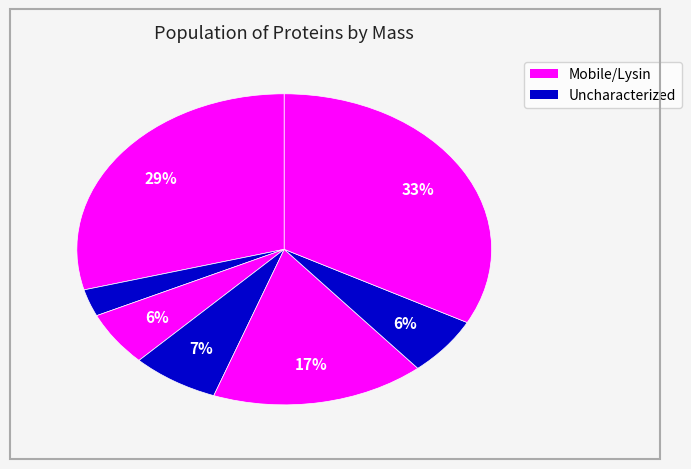

How many slices are in this pie chart?

7